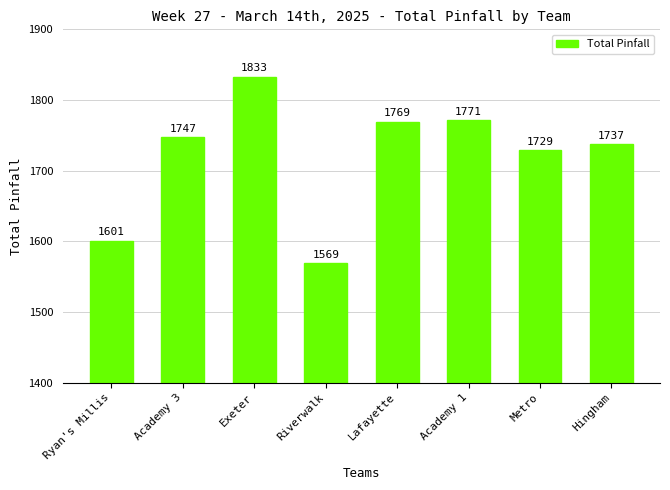

Does the chart contain stacked bars?

No